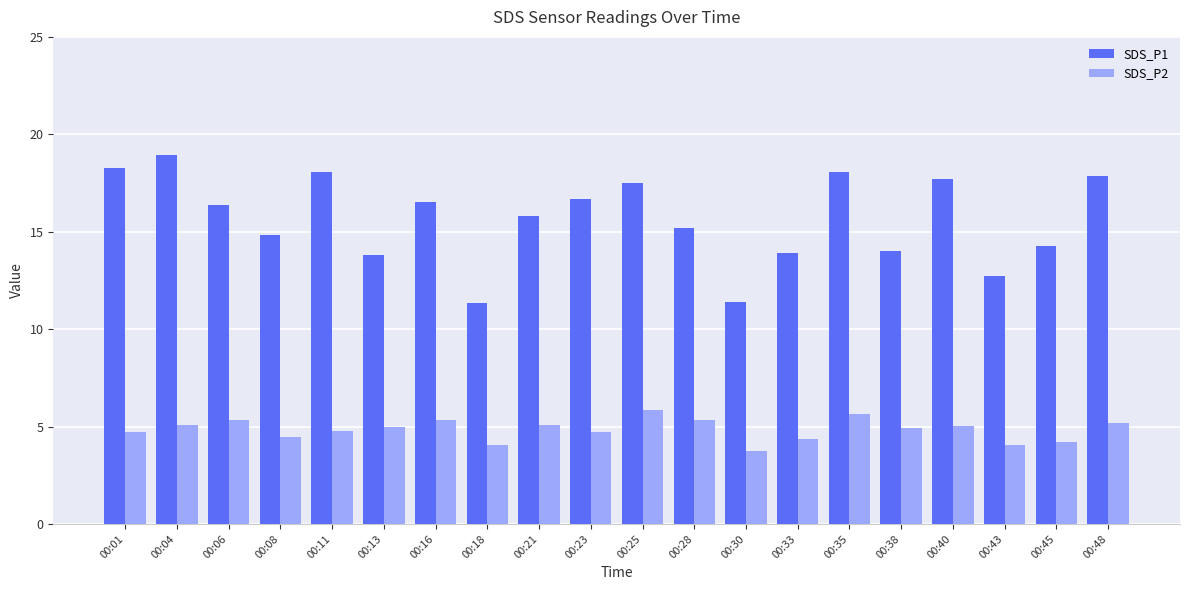

How many values in the SDS_P1 series exceed 16?

10